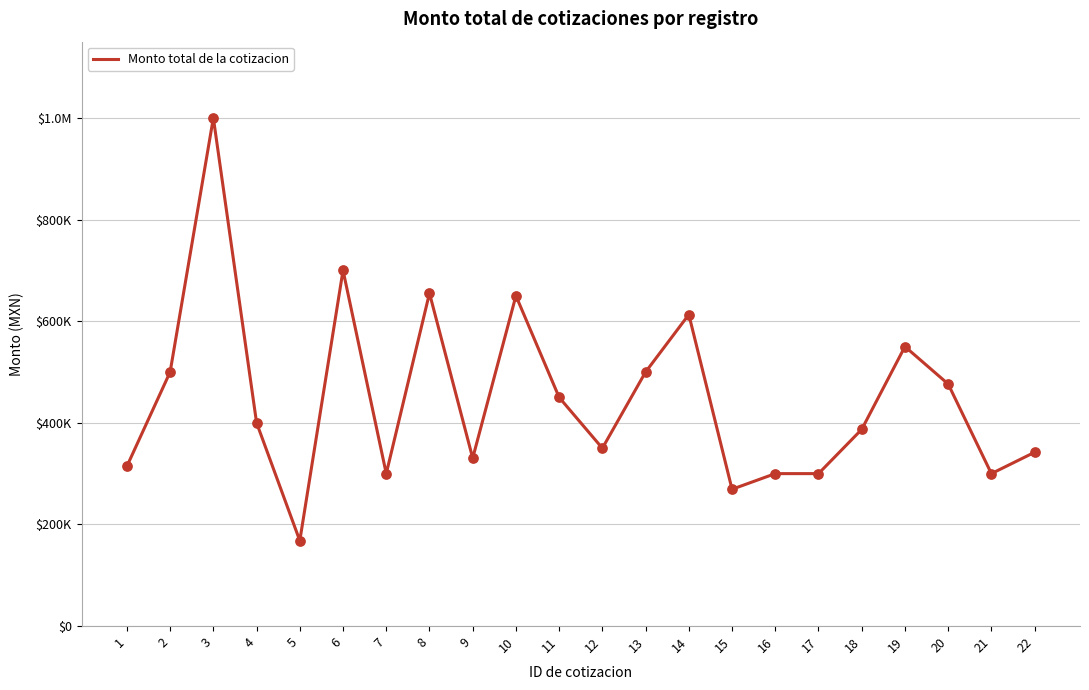

Between 5 and 13, which is larger?

13